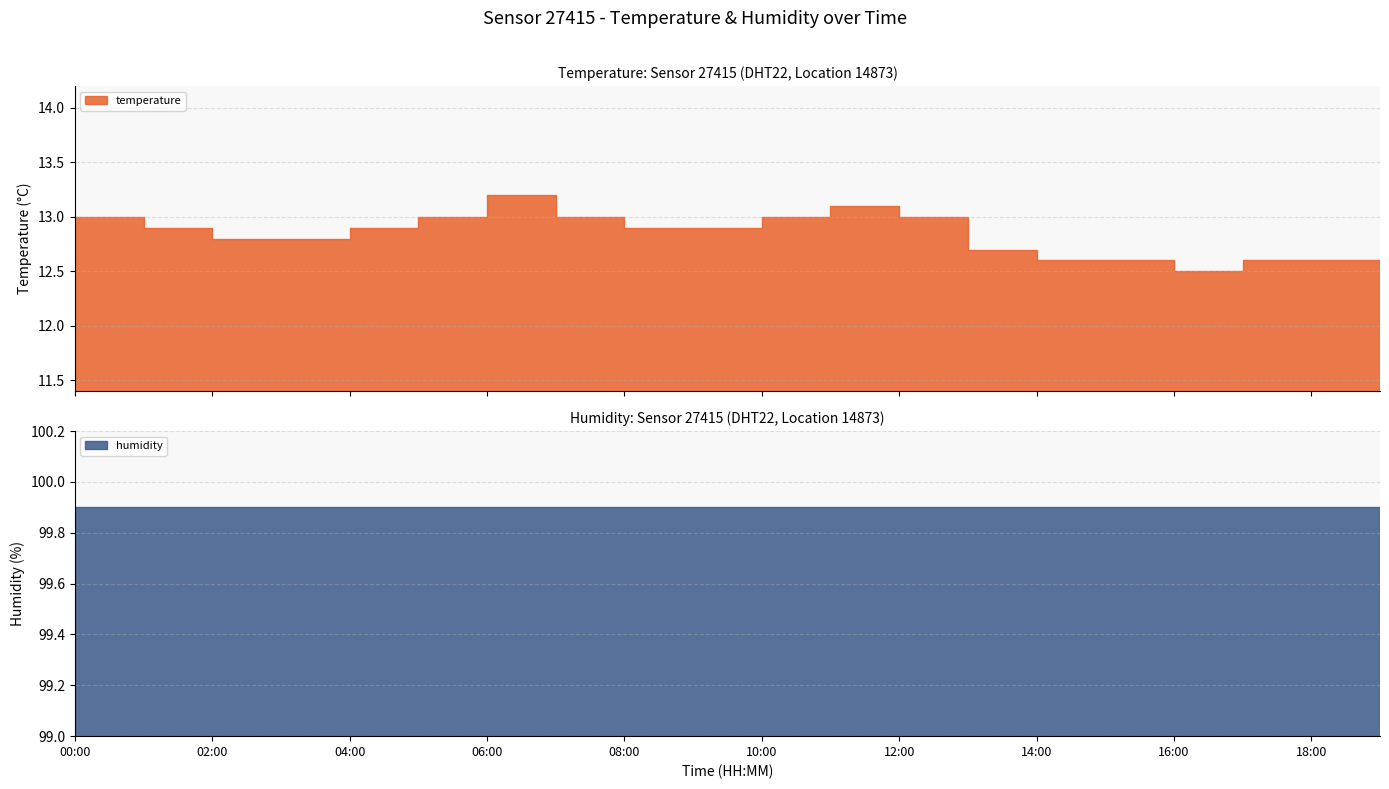

At which label does humidity reach its peak?

00:00